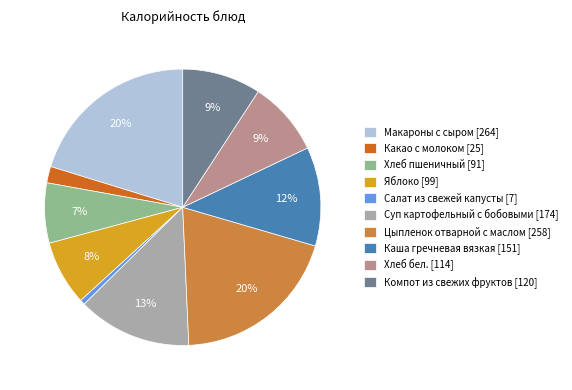

To the nearest percent, what is the combined percentage of Яблоко and Компот из свежих фруктов?

17%